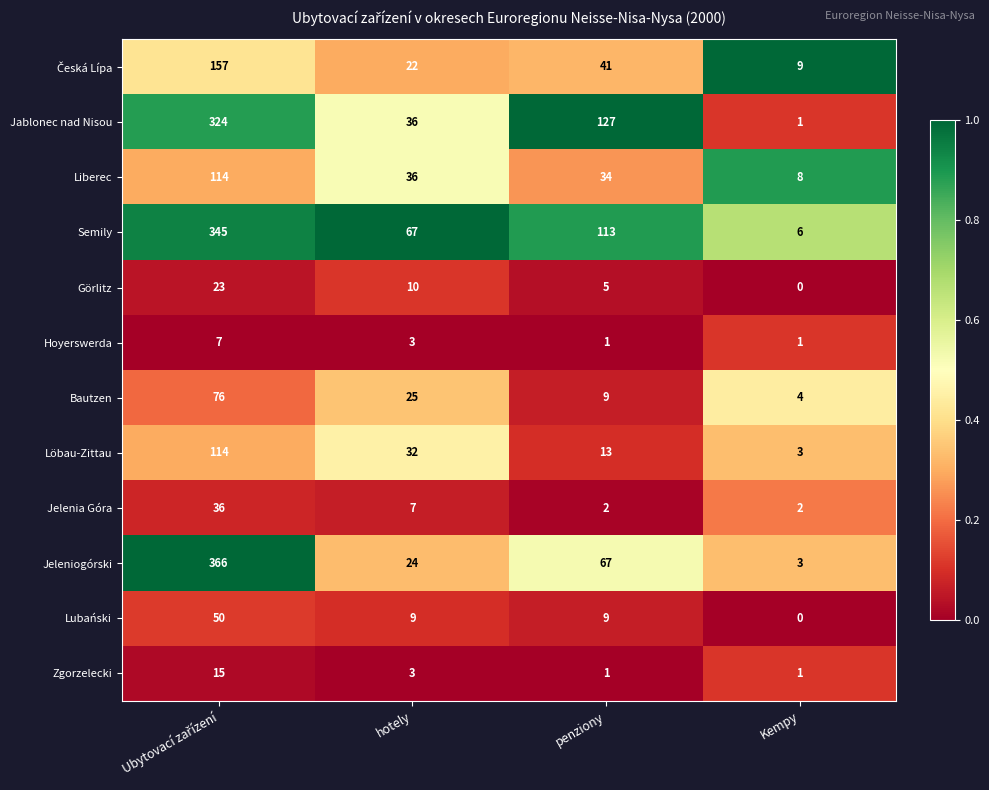

The Liberec series shows 36 at hotely. True or false?

True